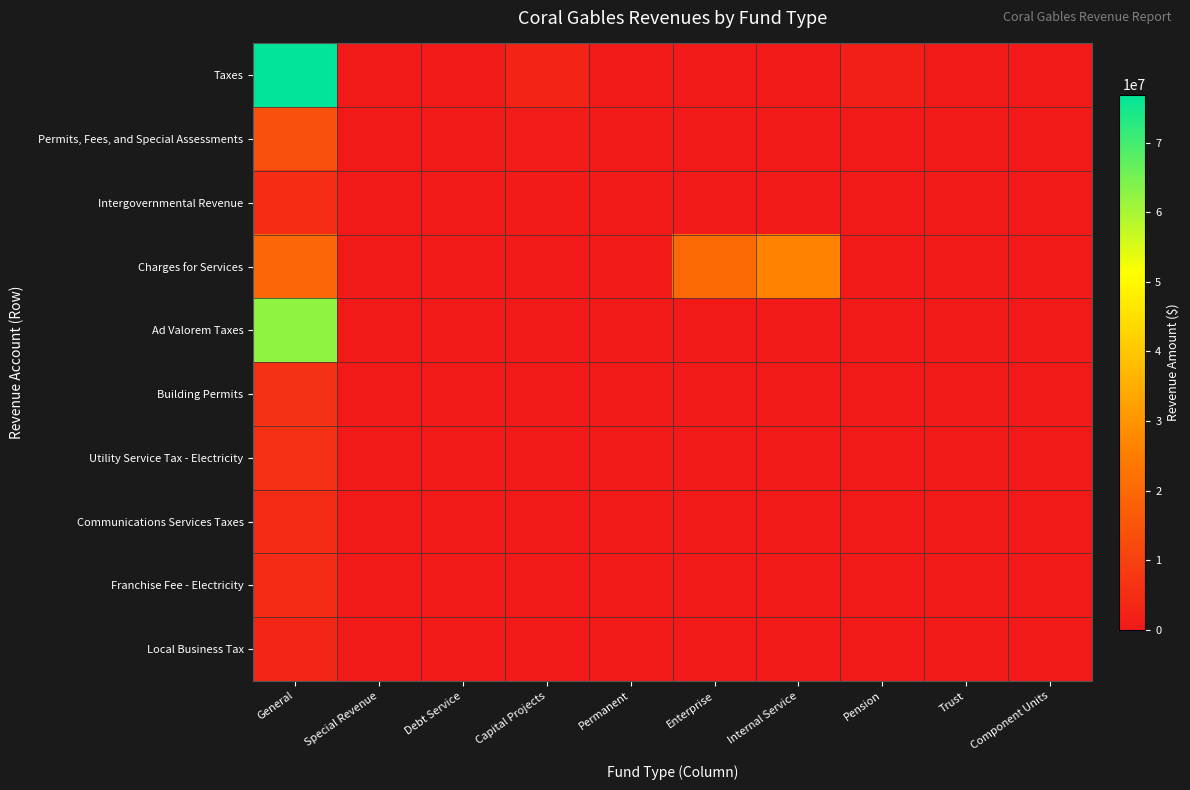

Which series has the largest range (max minus min)?

Taxes